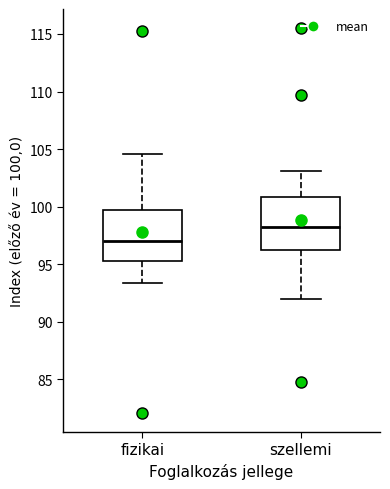

Reading left to right, read every box against the y-axis: the position of its median line, the range the box covers, and the ends of its whiskers. The values are not printed on the chart, so give them approximately, as read against the axis.

fizikai: median 97.0, box 95.5 to 99.5, whiskers 93.5 to 104.5
szellemi: median 98.0, box 96.5 to 101.0, whiskers 92.0 to 103.0